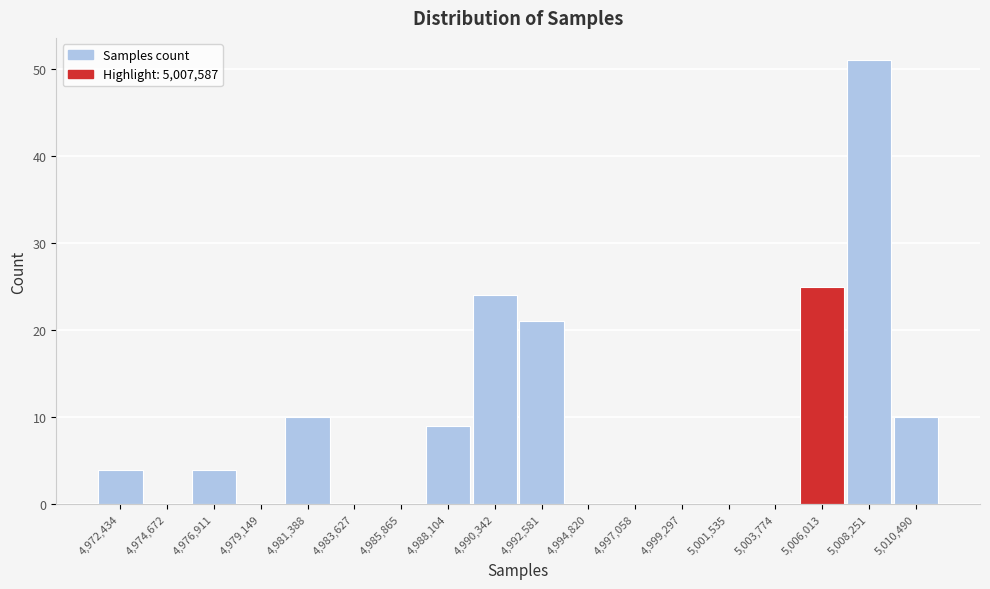

Reading left to right, transcribe all the data shown in this chart.

4,972,434=4	4,974,672=0	4,976,911=4	4,979,149=0	4,981,388=10	4,983,627=0	4,985,865=0	4,988,104=9	4,990,342=24	4,992,581=21	4,994,820=0	4,997,058=0	4,999,297=0	5,001,535=0	5,003,774=0	5,006,013=25	5,008,251=51	5,010,490=10